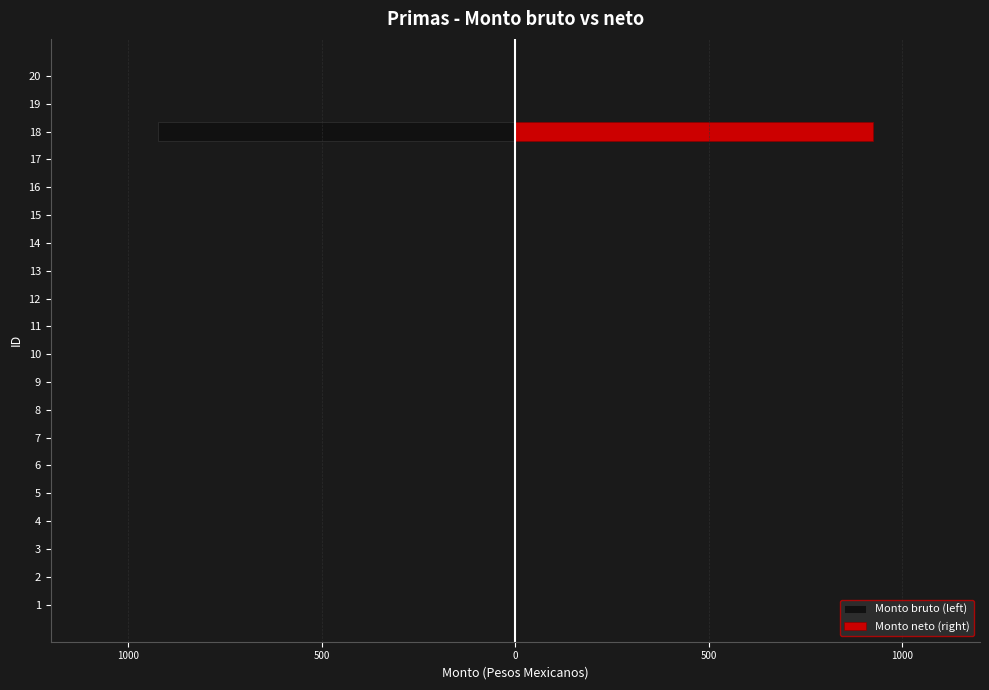

What is the difference between the second highest and minimum values in the Monto bruto (left) series?

923.7